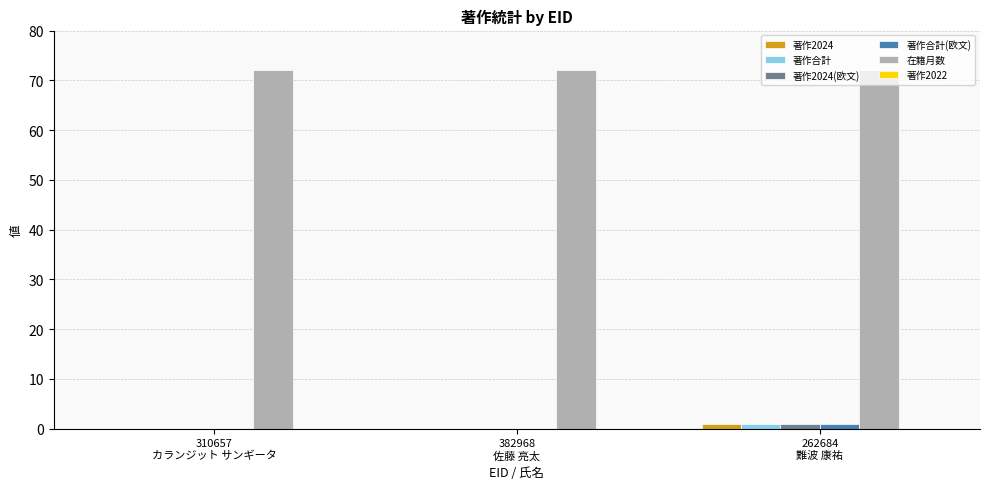

Which series has the largest total across all categories?

在籍月数